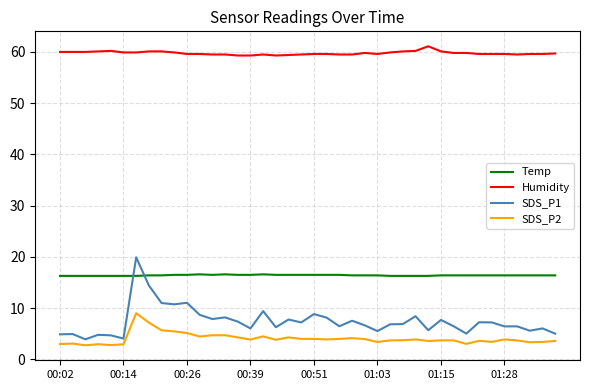

How many Temp values are between 16 and 17?

40